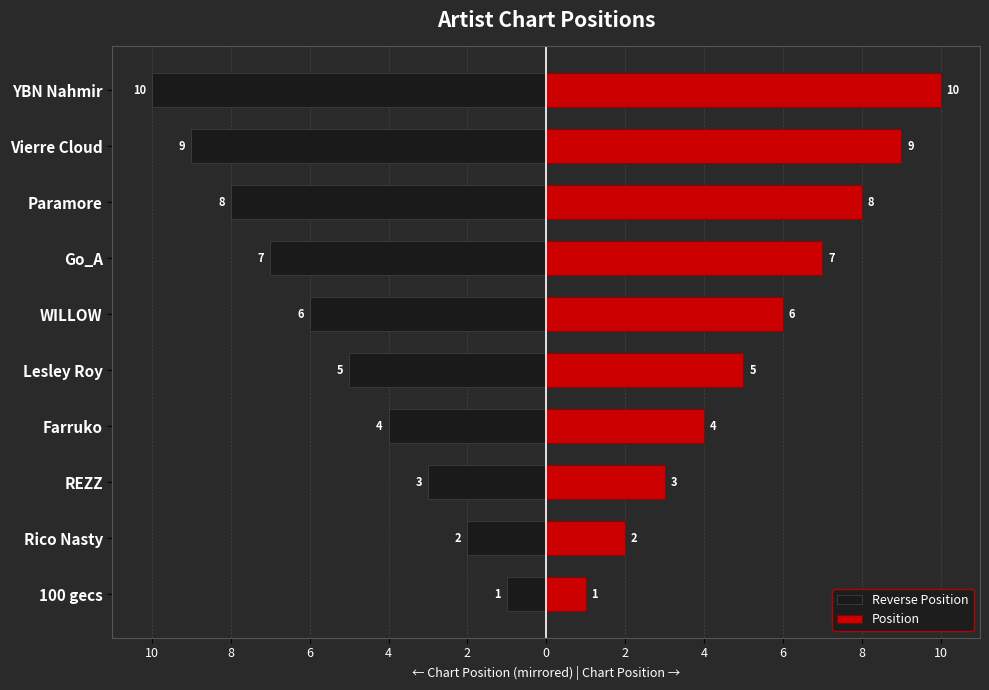

How many data points does each series have?

10